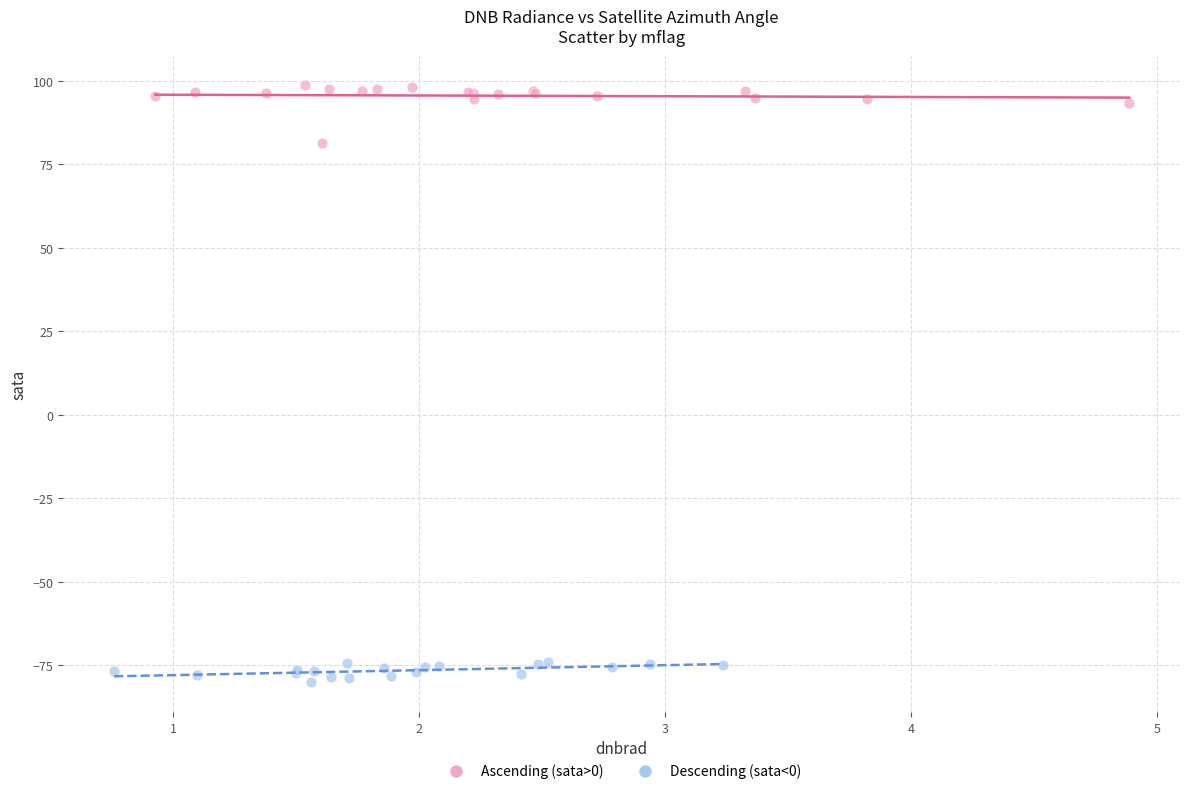

Which series has the largest Y range (max minus min)?

Ascending (sata>0)